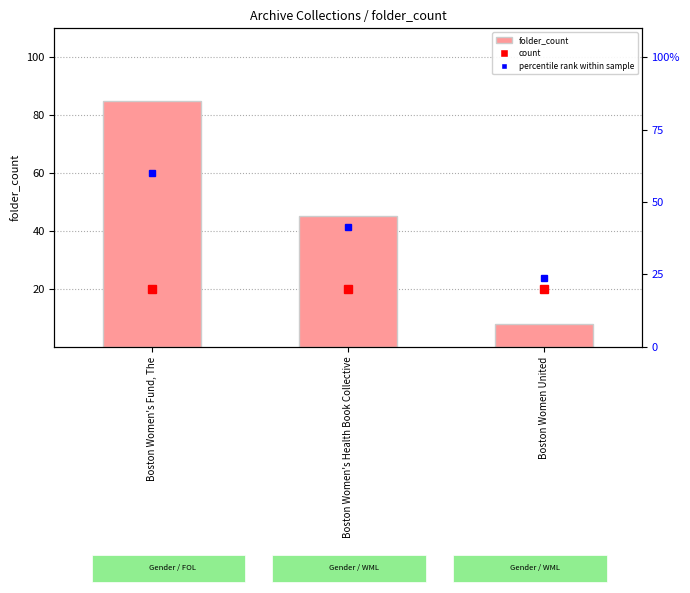

What is the average value?

46